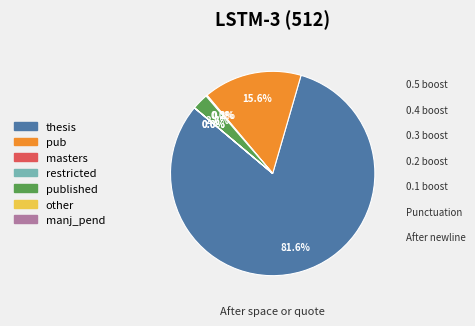

Is there any slice that represents more than half of the pie?

Yes